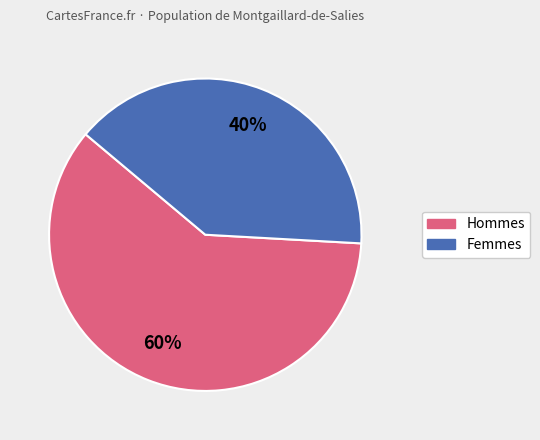

Does any single category account for the majority?

Yes